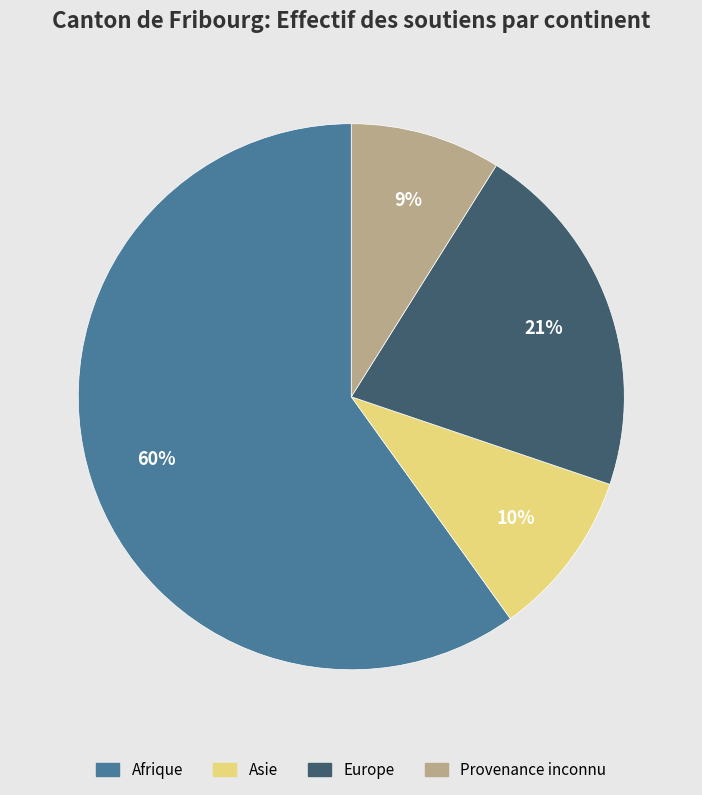

The Provenance inconnu slice represents 9% of the pie. True or false?

True